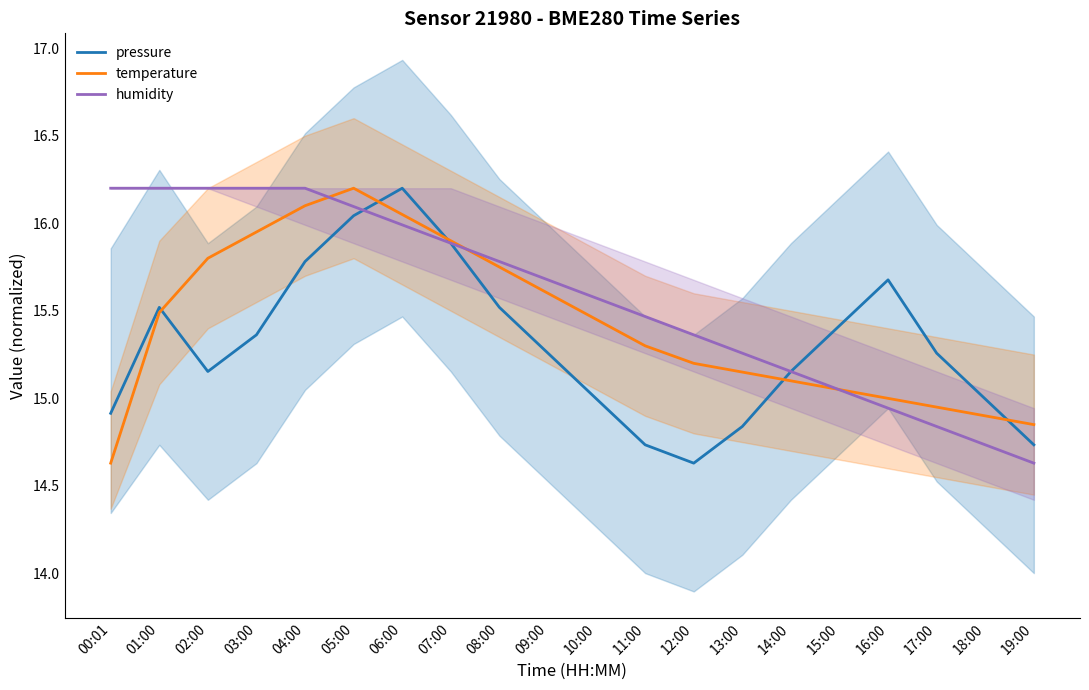

How many lines are shown in the chart?

3